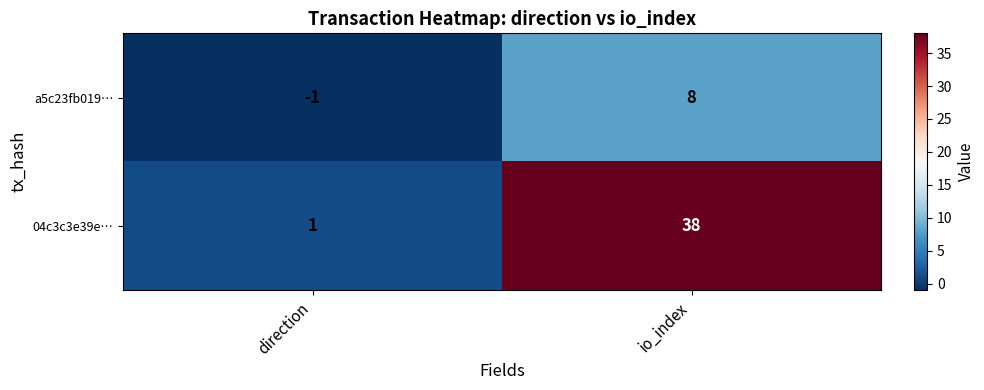

At which label is 04c3c3e39e… closest to 19?

direction